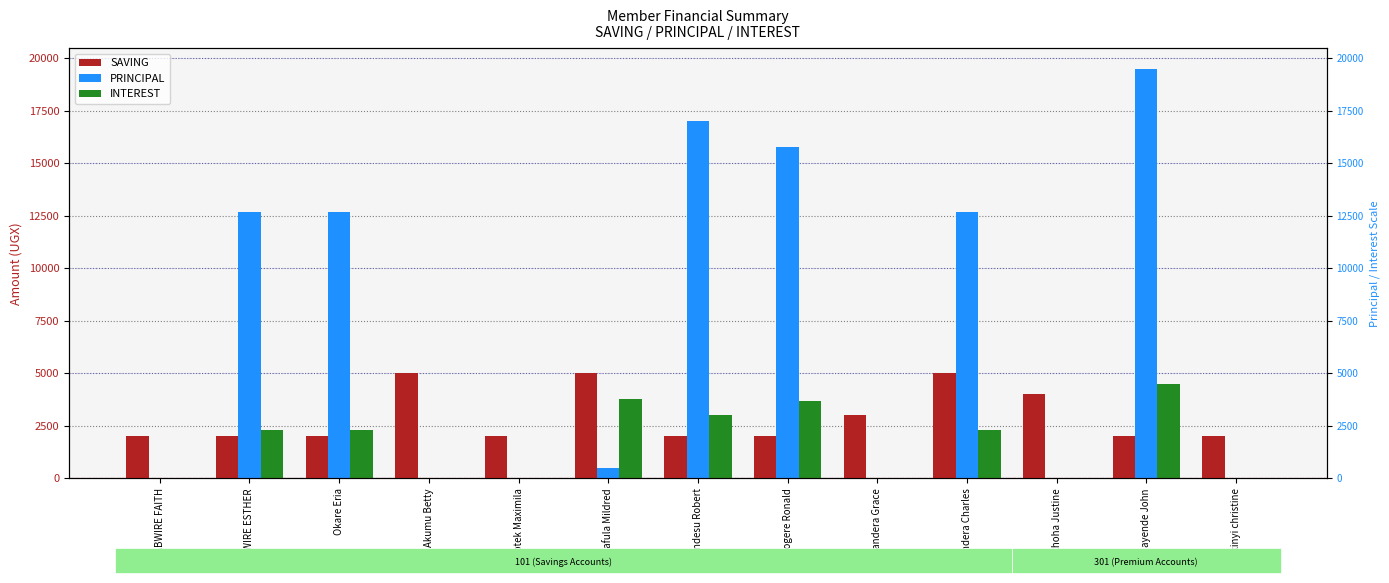

At which label is INTEREST closest to 2250?

NABWIRE ESTHER